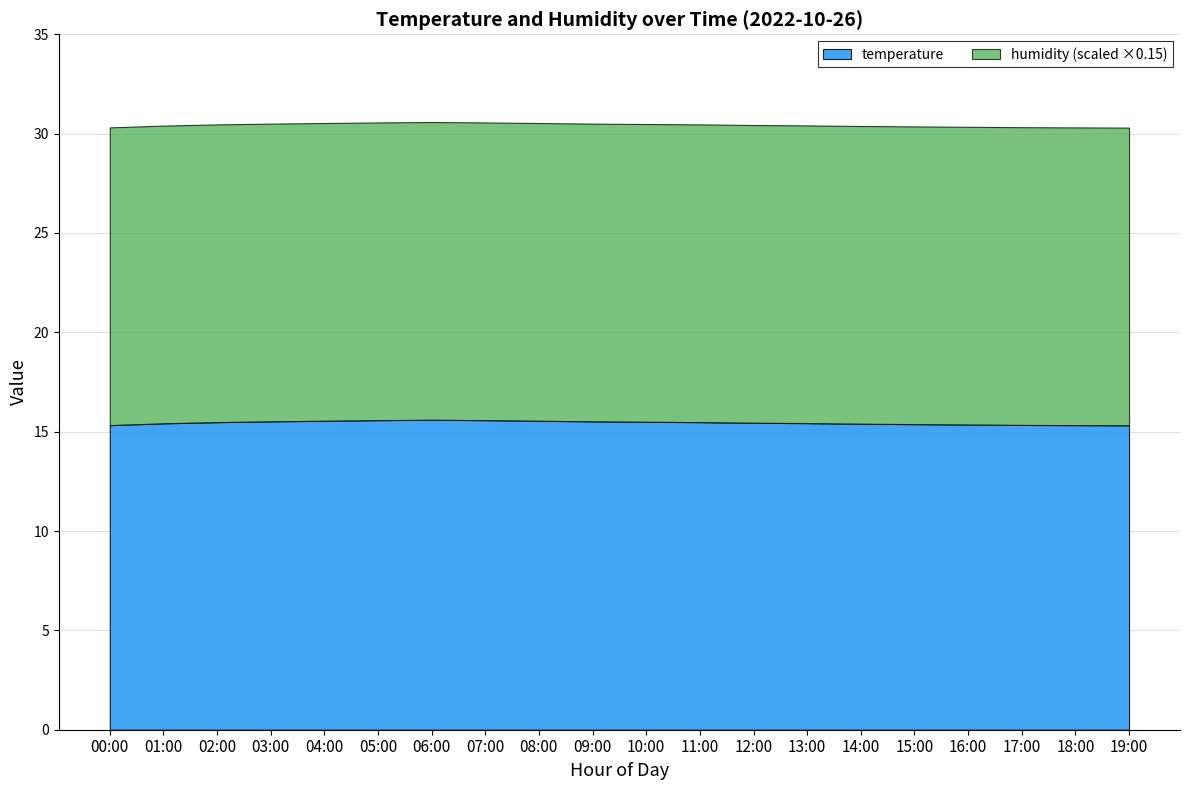

At 18:00, list the series in order from smallest to largest.

temperature, humidity